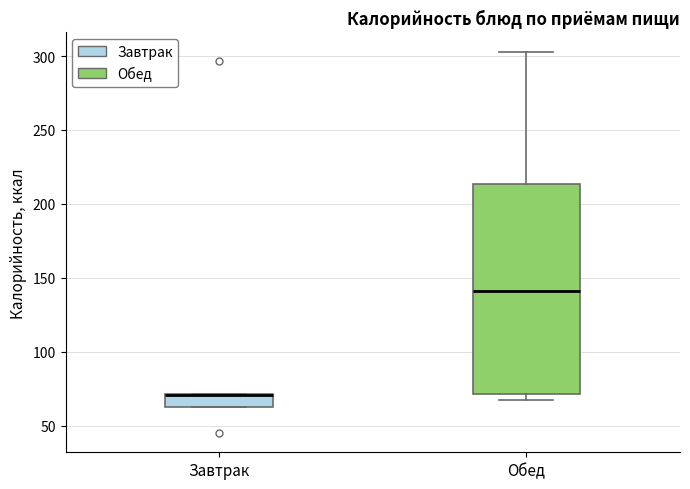

Which box is the tallest, from its lower edge to its upper edge?

Обед